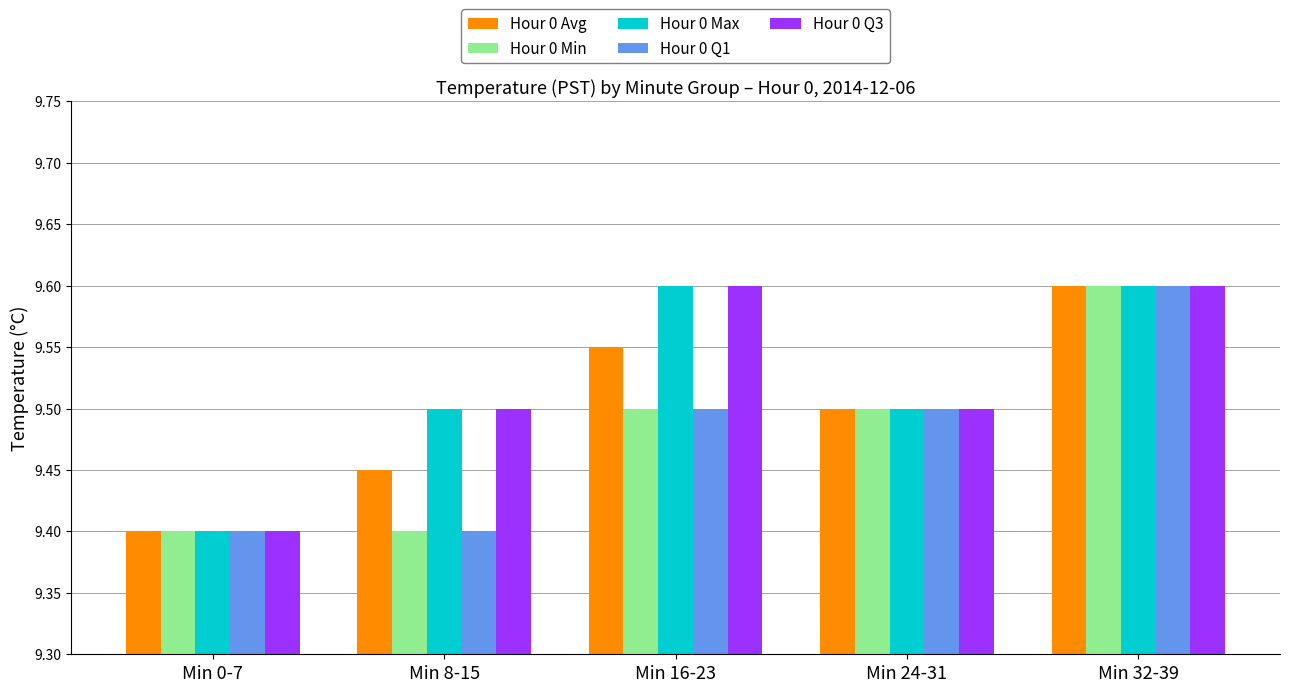

How many data points does each series have?

5